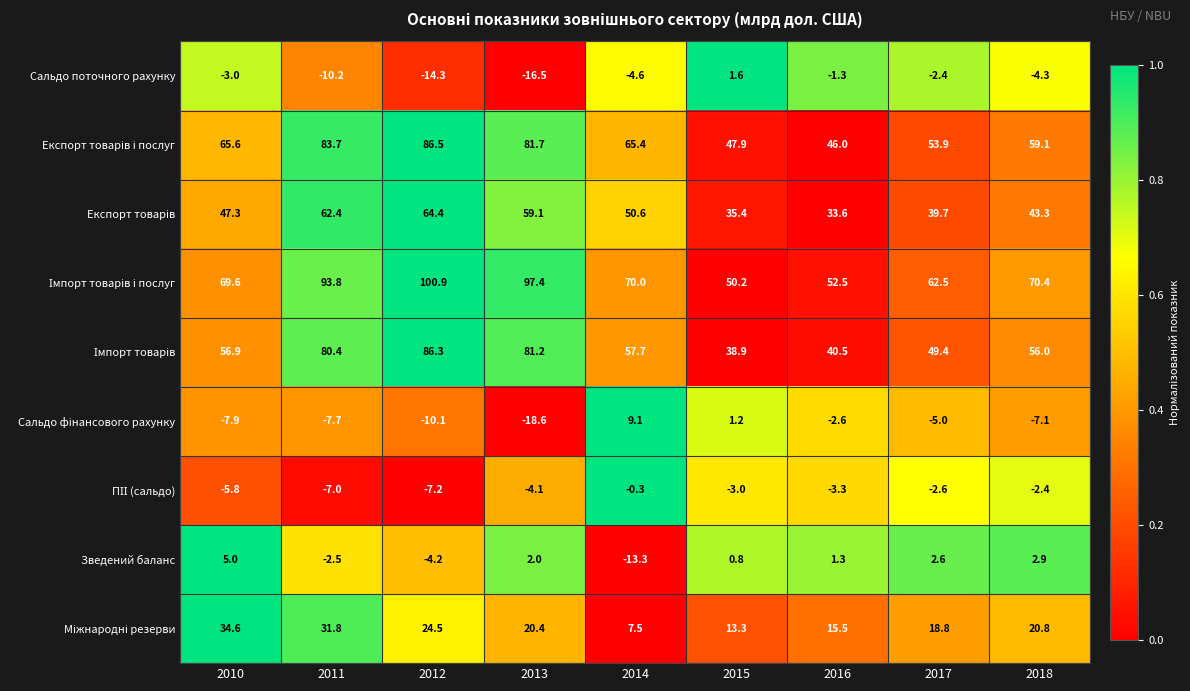

At which category is the sum across all series the highest?

2012